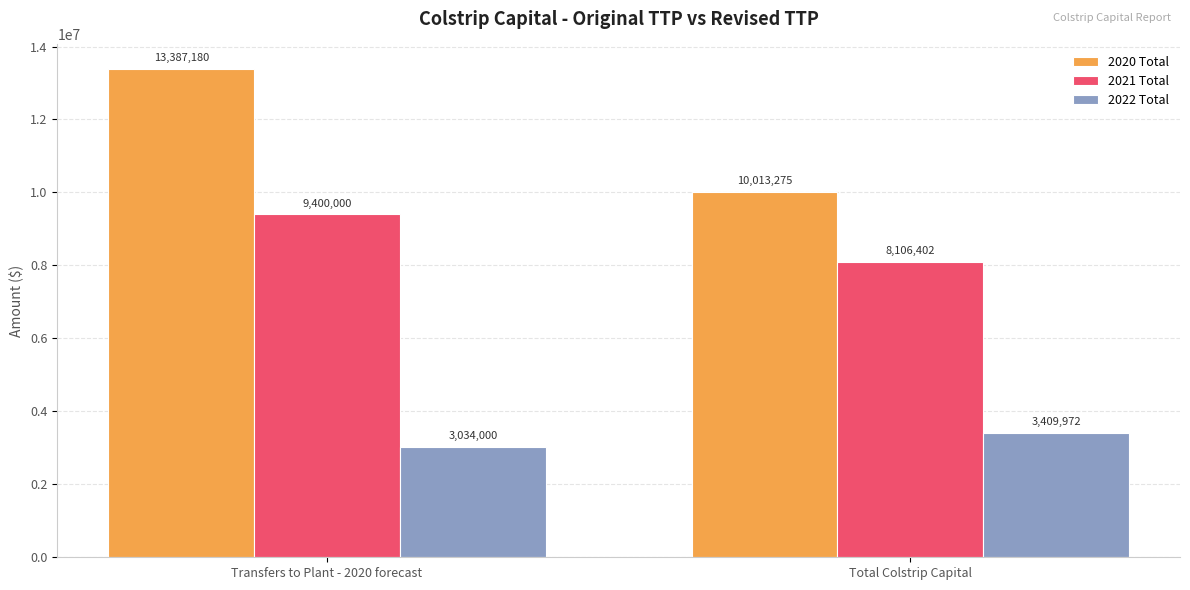

How many bars are there in total?

6